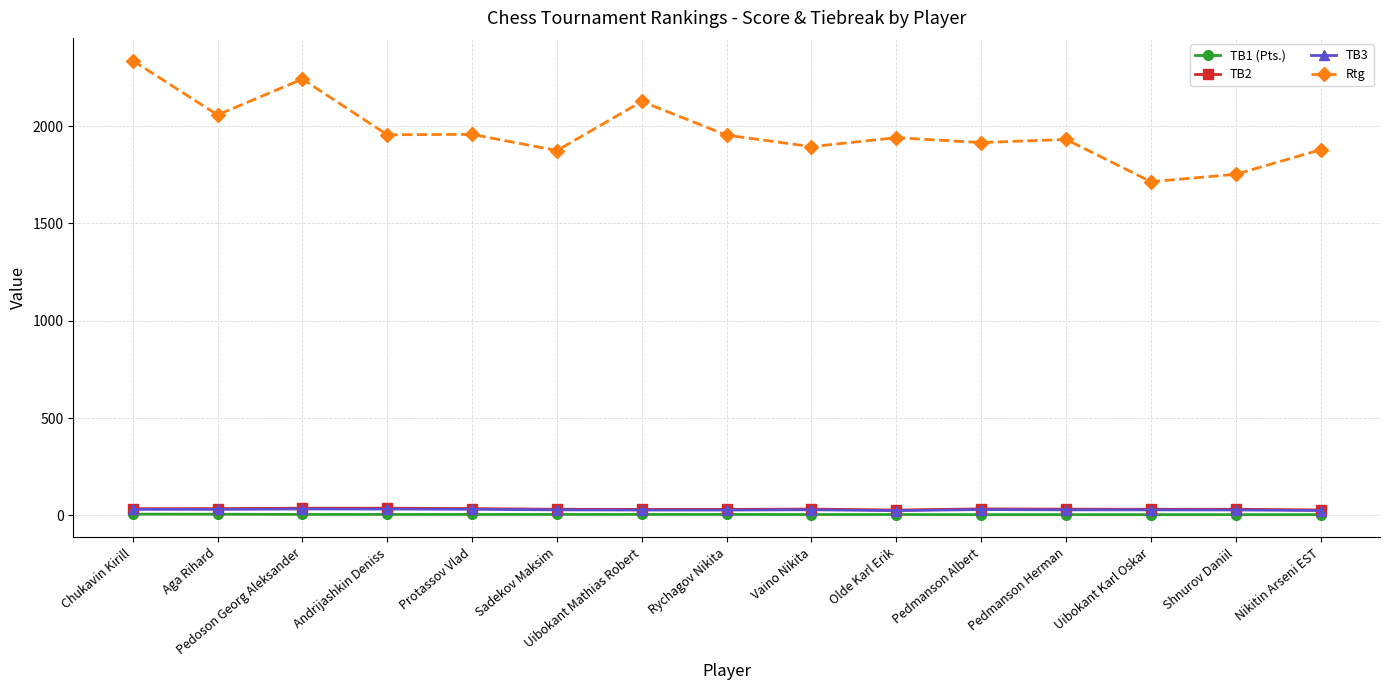

Which series changed the most between Pedmanson Herman and Nikitin Arseni EST?

Rtg